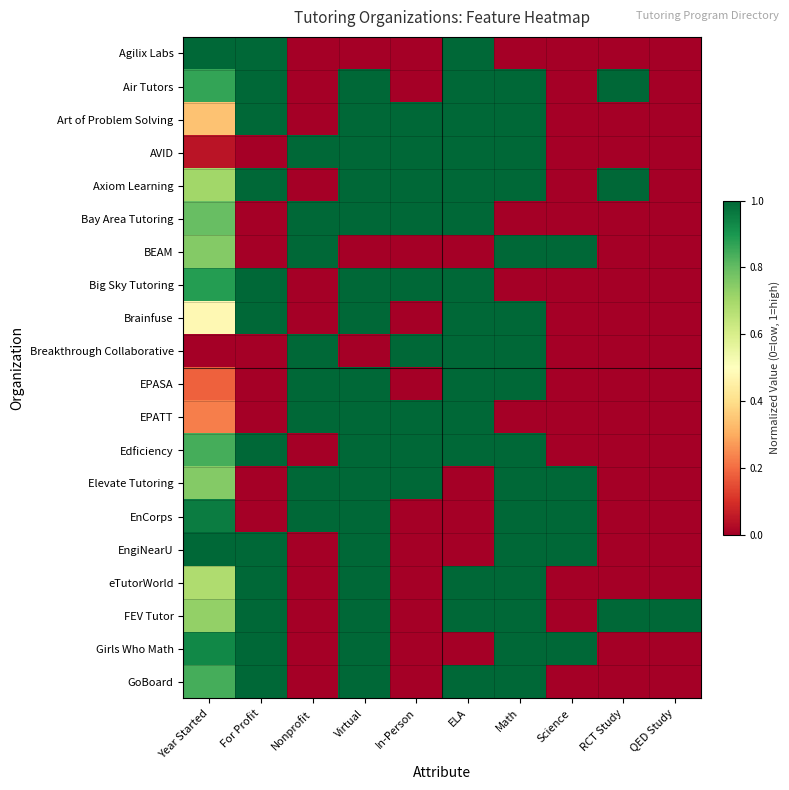

At For Profit, list the series in order from largest to smallest.

Agilix Labs, Air Tutors, Art of Problem Solving, Axiom Learning, Big Sky Tutoring, Brainfuse, Edficiency, EngiNearU, eTutorWorld, FEV Tutor, Girls Who Math, GoBoard, AVID, Bay Area Tutoring, BEAM, Breakthrough Collaborative, EPASA, EPATT, Elevate Tutoring, EnCorps